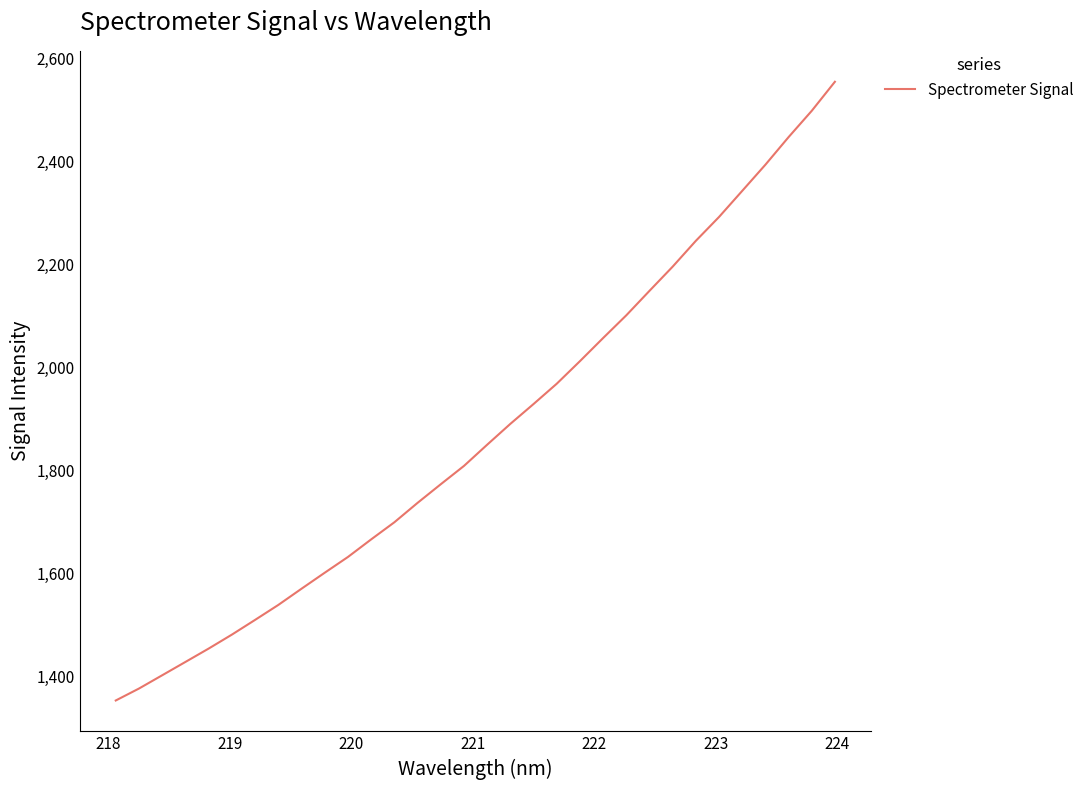

What is the maximum value shown in the chart?

2555.1